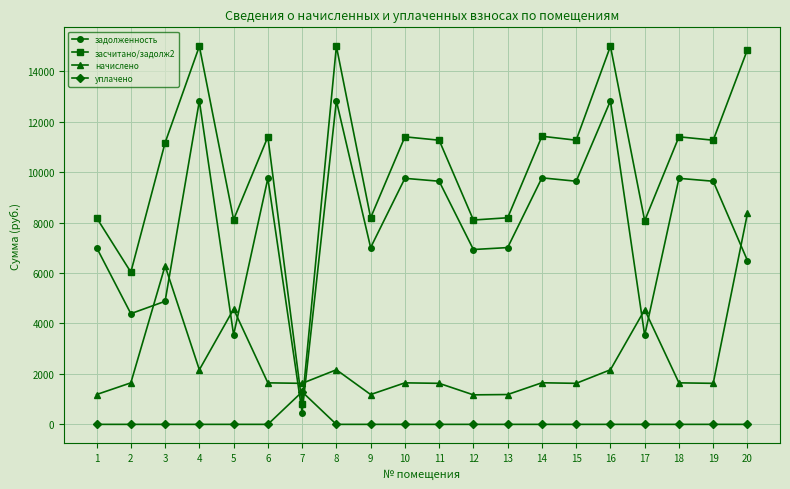

List the series in order of their peak value, highest first.

засчитано/задолж2, задолженность, начислено, уплачено